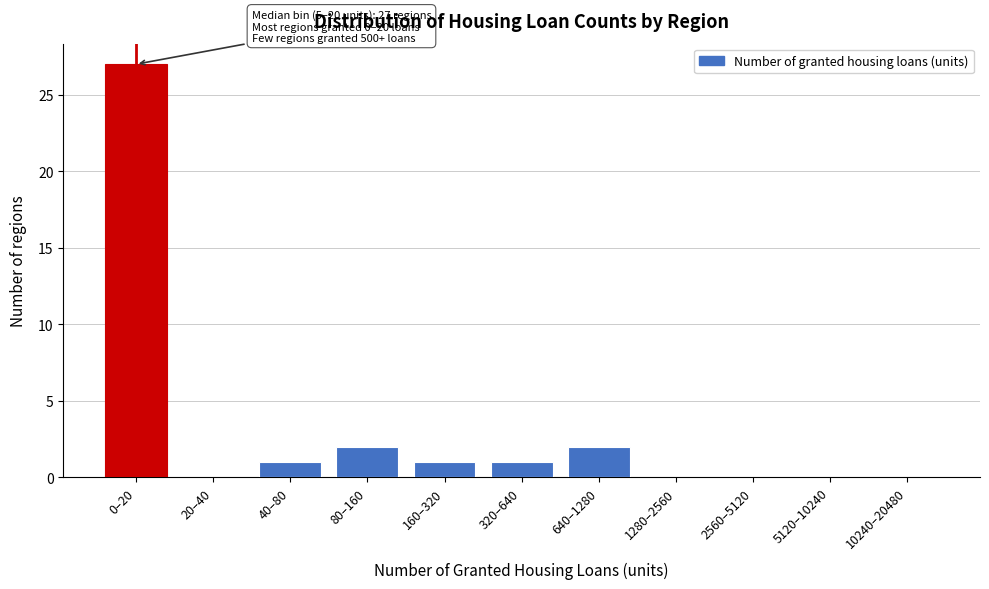

Reading left to right, extract all data points from this chart.

0–20=27	20–40=0	40–80=1	80–160=2	160–320=1	320–640=1	640–1280=2	1280–2560=0	2560–5120=0	5120–10240=0	10240–20480=0